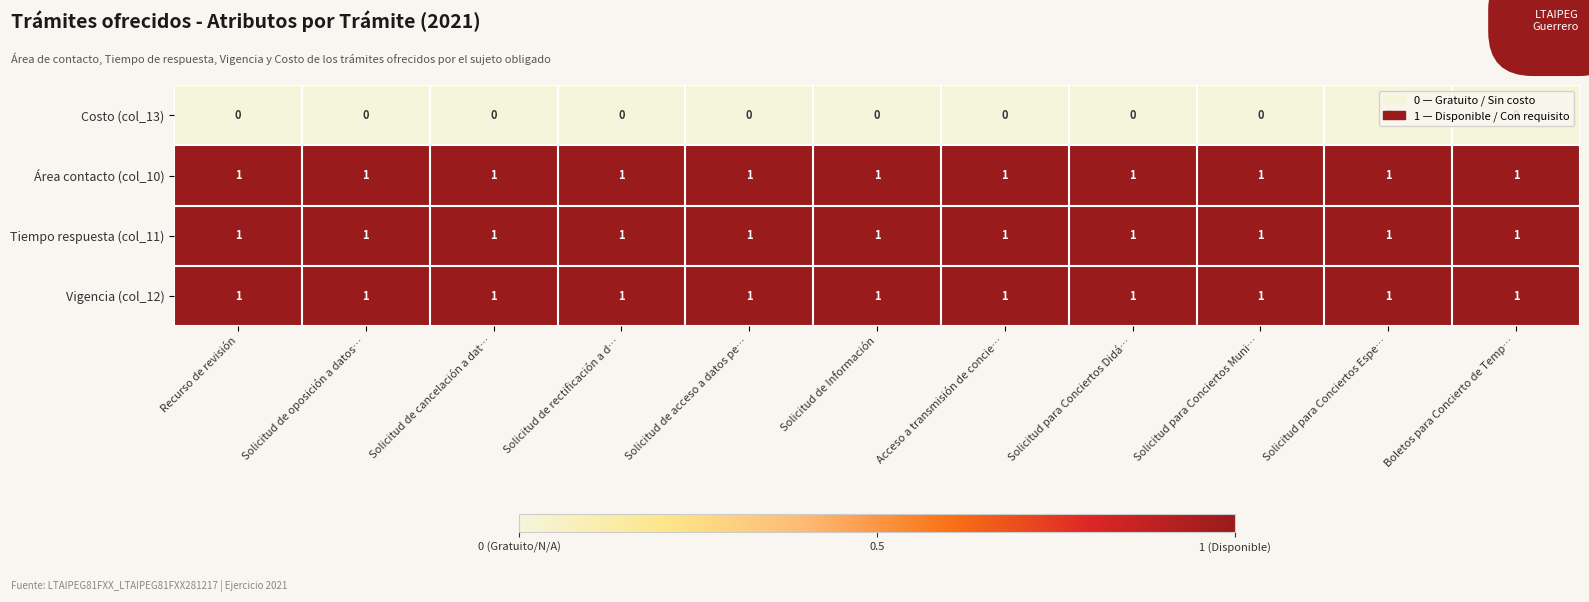

True or false: Vigencia (col_12) has a value of 2 at Acceso a transmisión de concie….

False